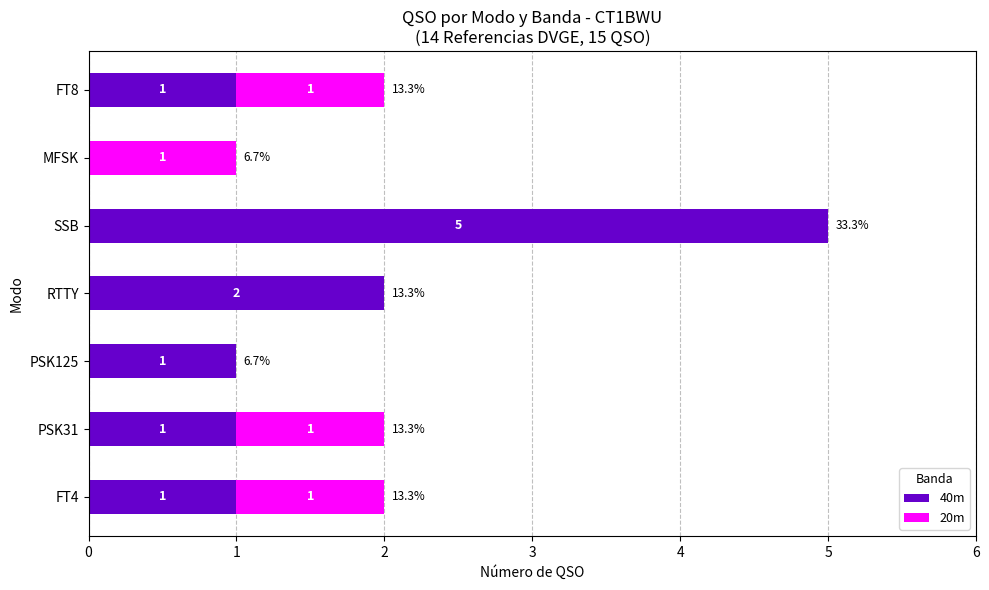

The 40m series shows 2 at PSK31. True or false?

False